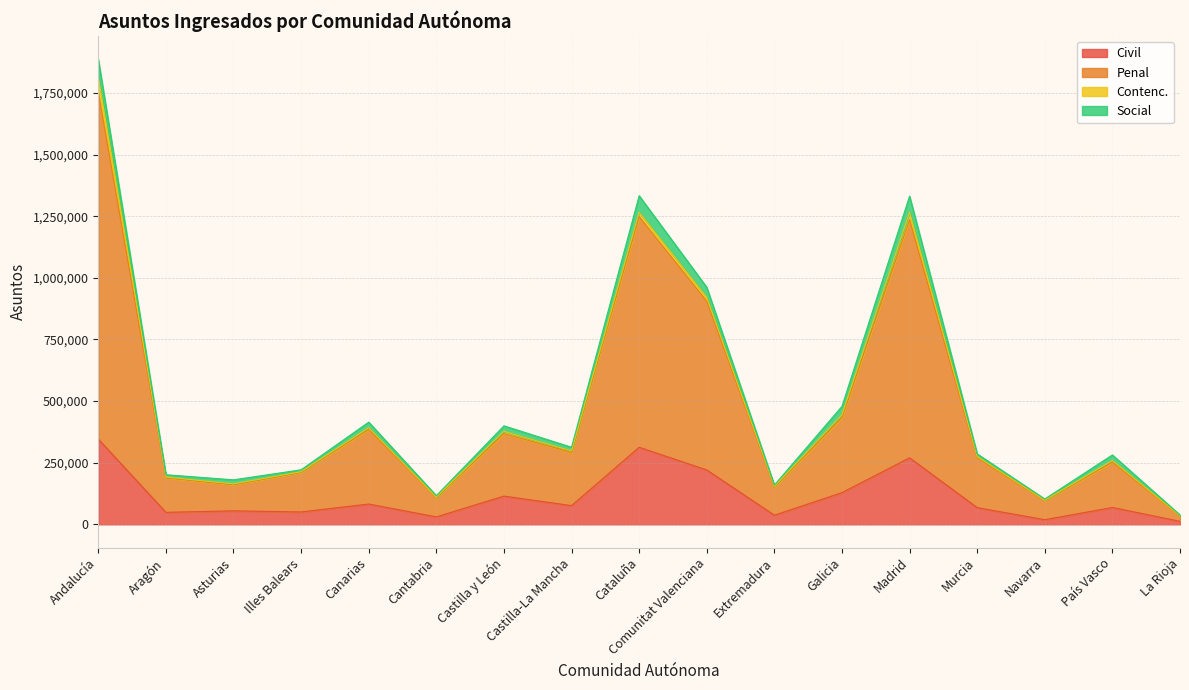

What is the difference between the Civil values at Comunitat Valenciana and País Vasco?

152120